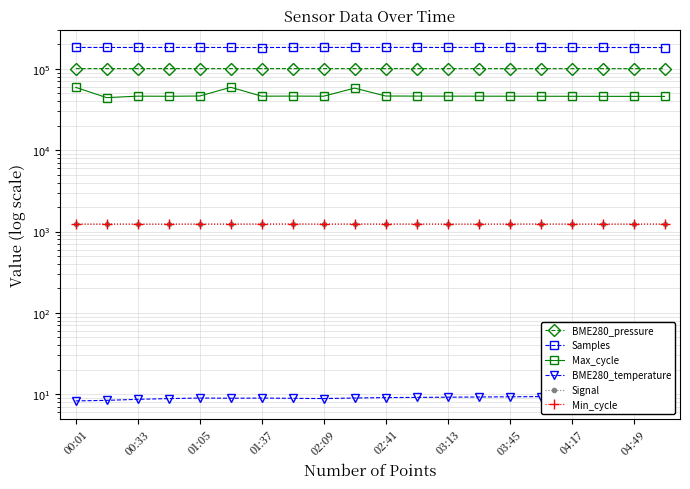

What is the difference between the maximum and second lowest values in the Samples series?

576.0